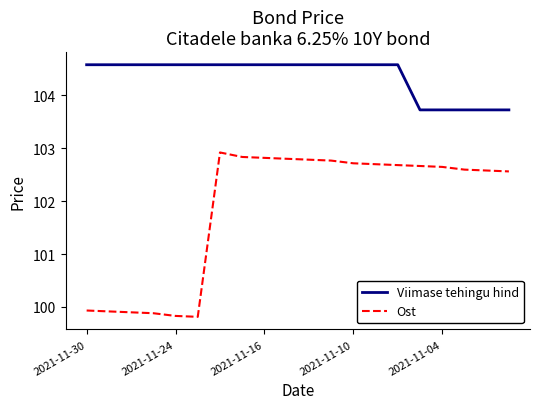

List the series in order of their overall mean, highest first.

Viimase tehingu hind, Ost